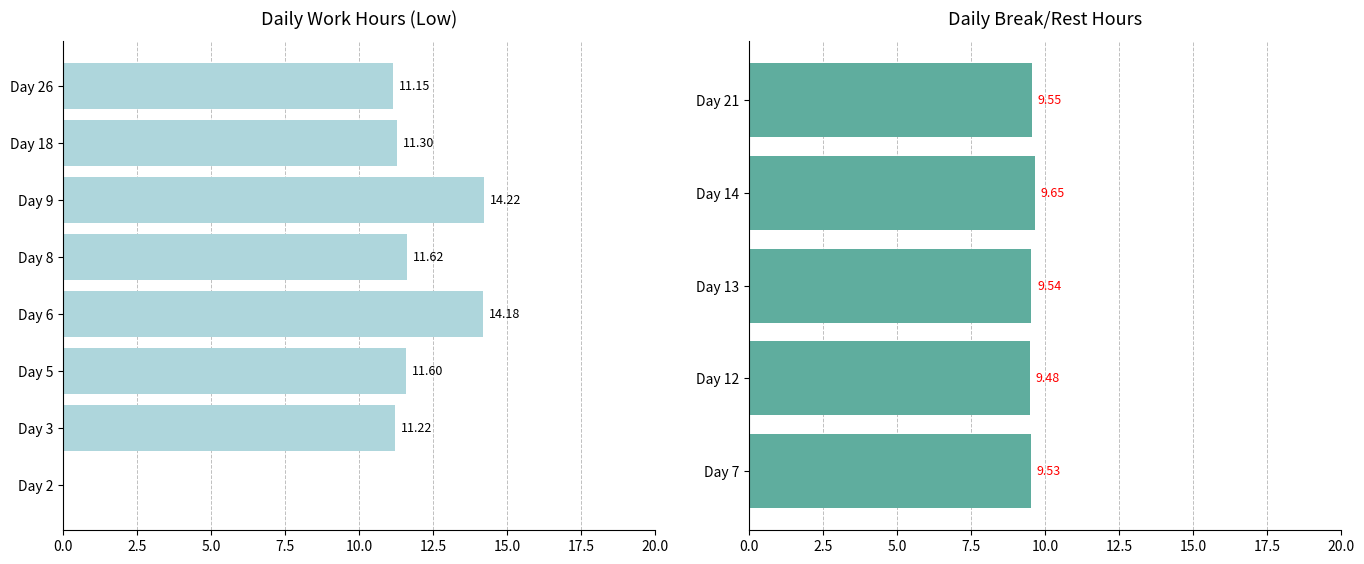

Between Day 18 and Day 2, which is larger?

Day 18